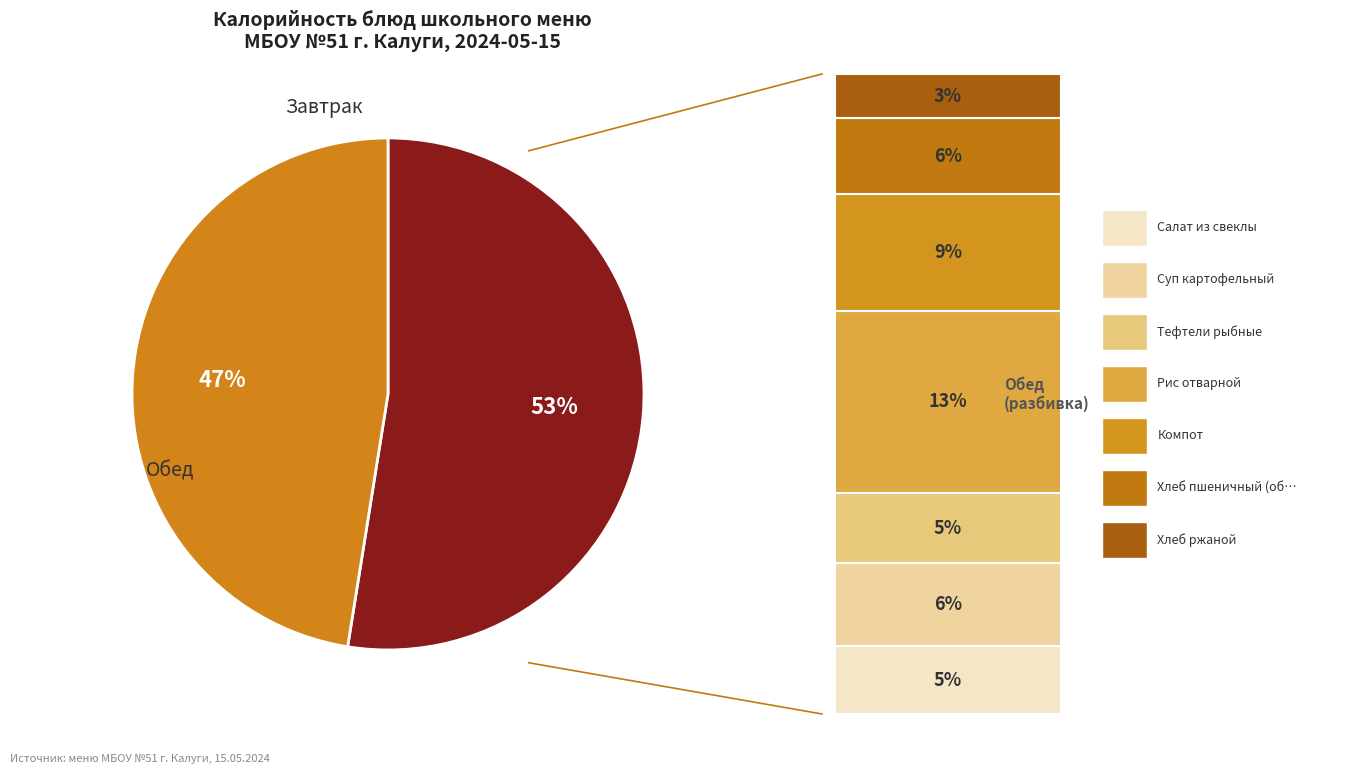

To the nearest percent, what is the average slice percentage?

50%